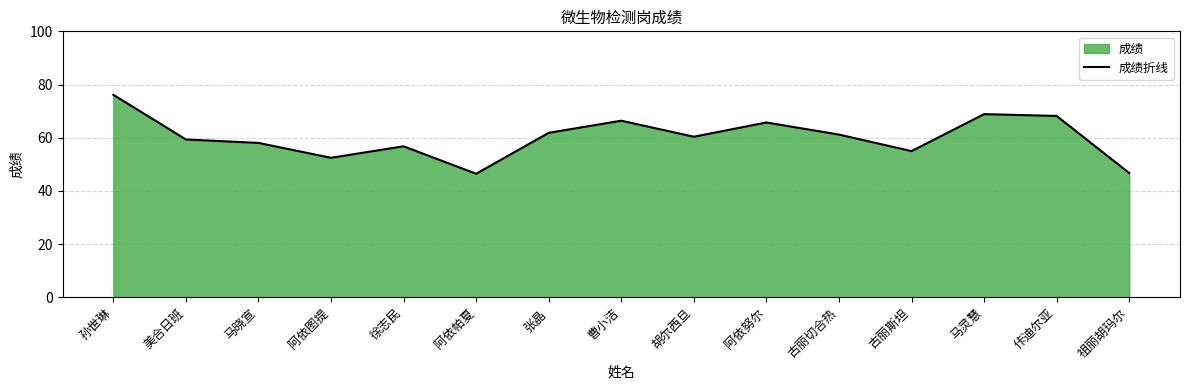

What is the sum of all values?

903.5